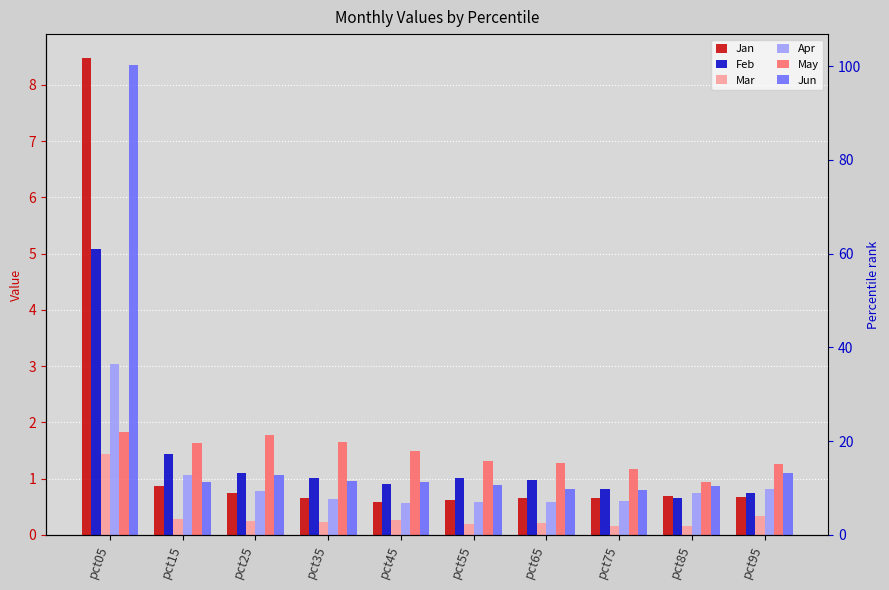

What is the total value across all series at pct35?

5.1